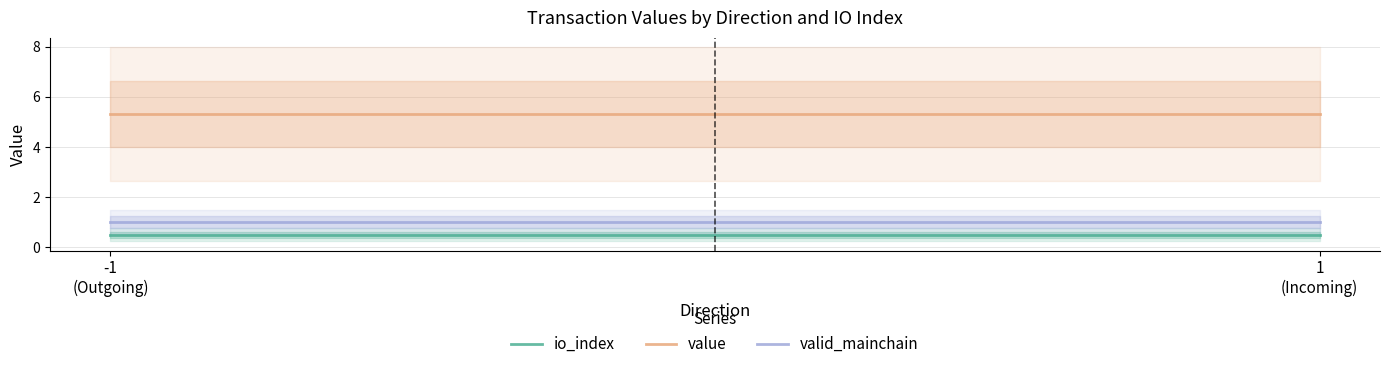

What is the total value across all series at -1
(Outgoing)?

6.8